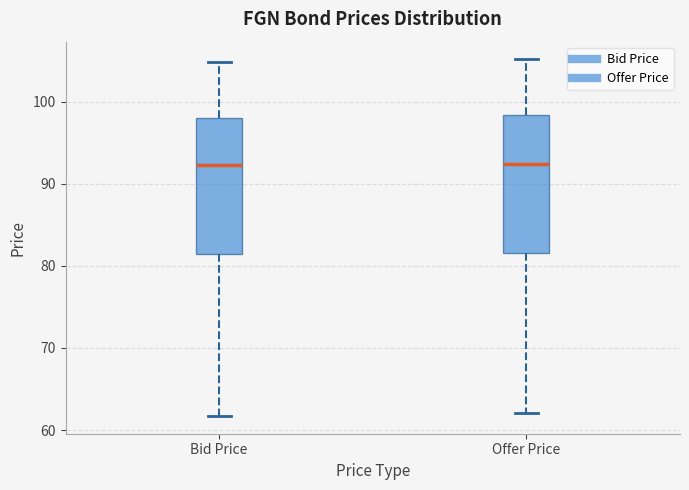

Reading left to right, transcribe this box plot: for each box, give where its median line is, the range the box spans, and where its two whiskers end, as read against the y-axis. The values are not printed on the chart, so give them approximately, as read against the axis.

Bid Price: median 92, box 81 to 98, whiskers 62 to 105
Offer Price: median 92, box 82 to 98, whiskers 62 to 105